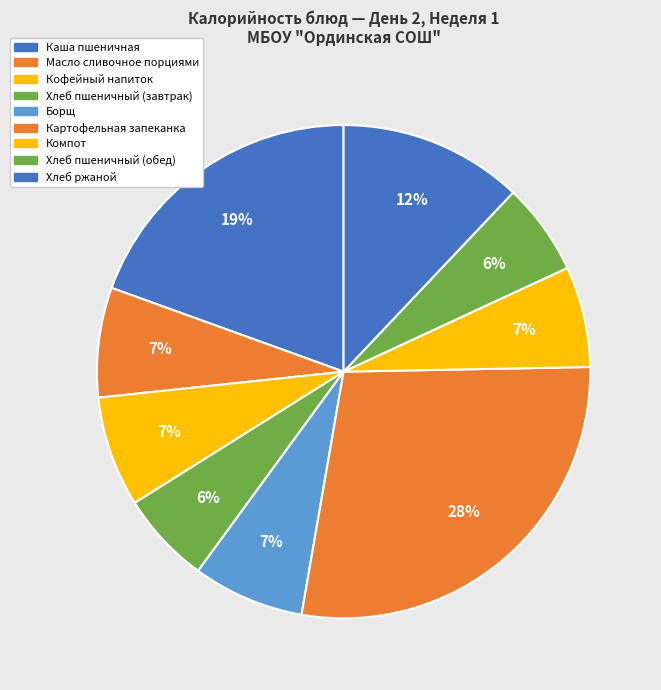

To the nearest percent, what is the difference between the largest and smallest slice percentages?

22%